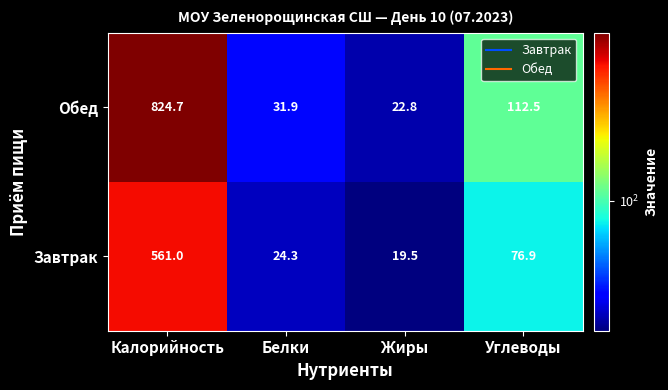

At which category is the sum across all series the highest?

Калорийность